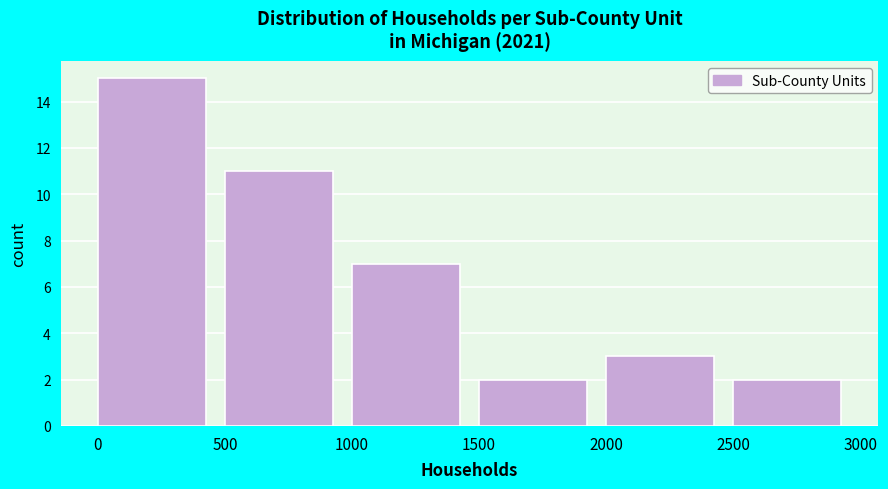

Reading left to right, list every bar in this chart as the range it spans on the x-axis followed by its height. The values are not printed on the chart, so give them approximately, as read against the axis.

0 to 500: 15
500 to 1000: 11
1000 to 1500: 7
1500 to 2000: 2
2000 to 2500: 3
2500 to 3000: 2